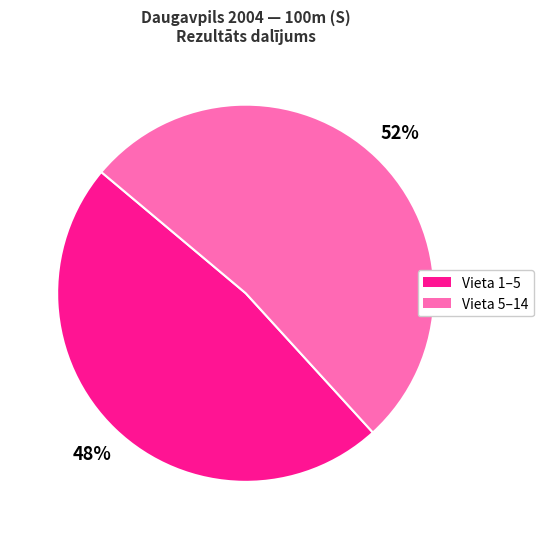

To the nearest percent, what is the average slice percentage?

50%